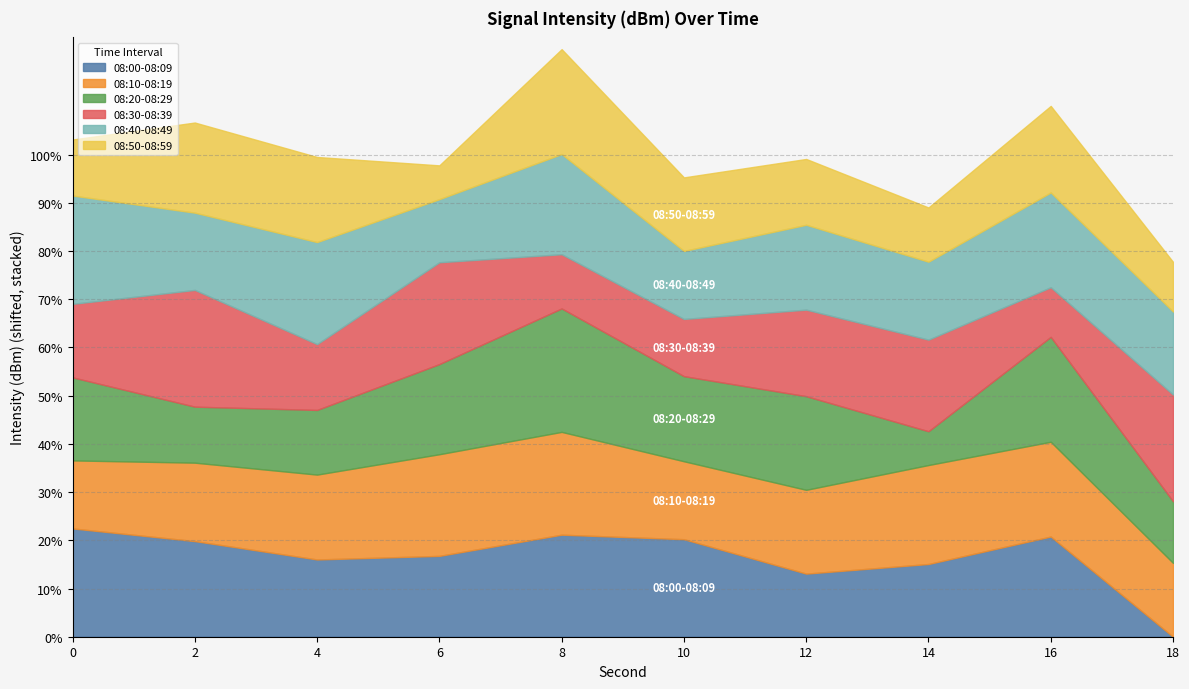

Between 12 and 14, which is larger?

14